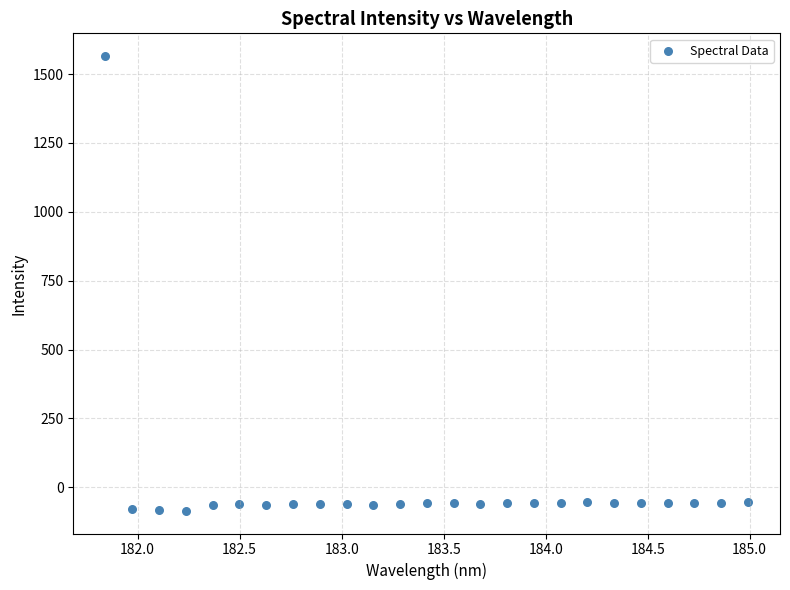

What is the range of Y values (max minus min)?

1650.8